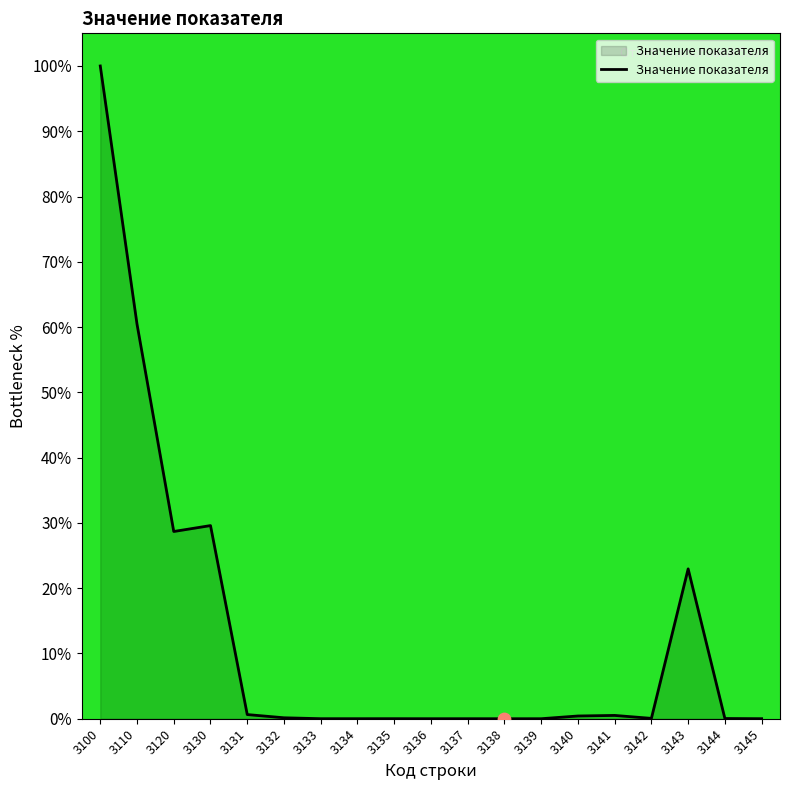

What is the change in value from 3130 to 3136?

-29.6